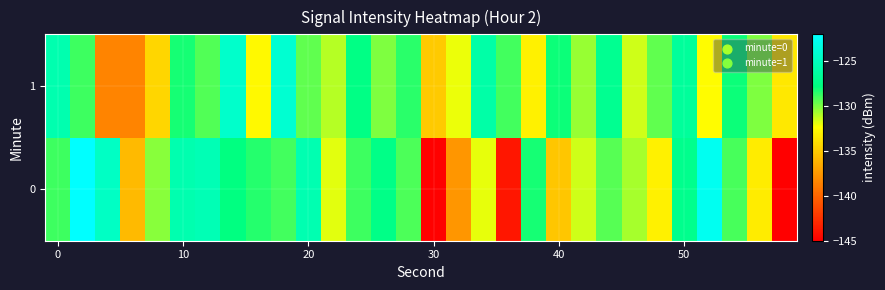

How many series are shown in this chart?

2